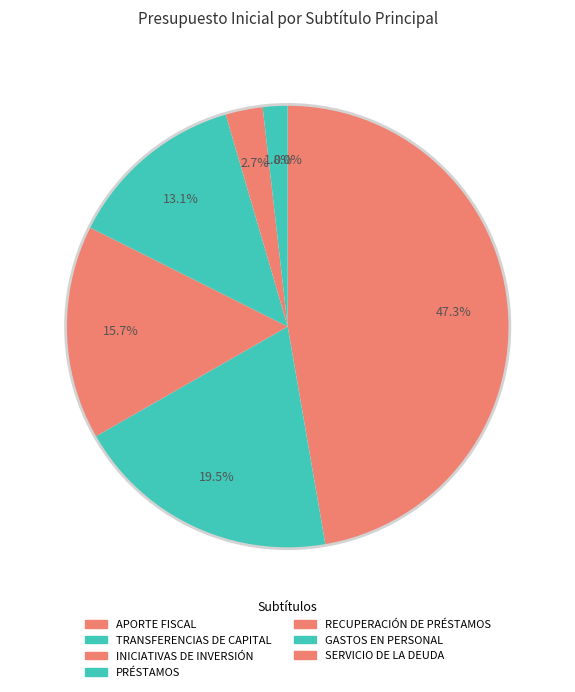

To the nearest percent, what is the difference between the APORTE FISCAL and RECUPERACIÓN DE PRÉSTAMOS slice percentages?

45%